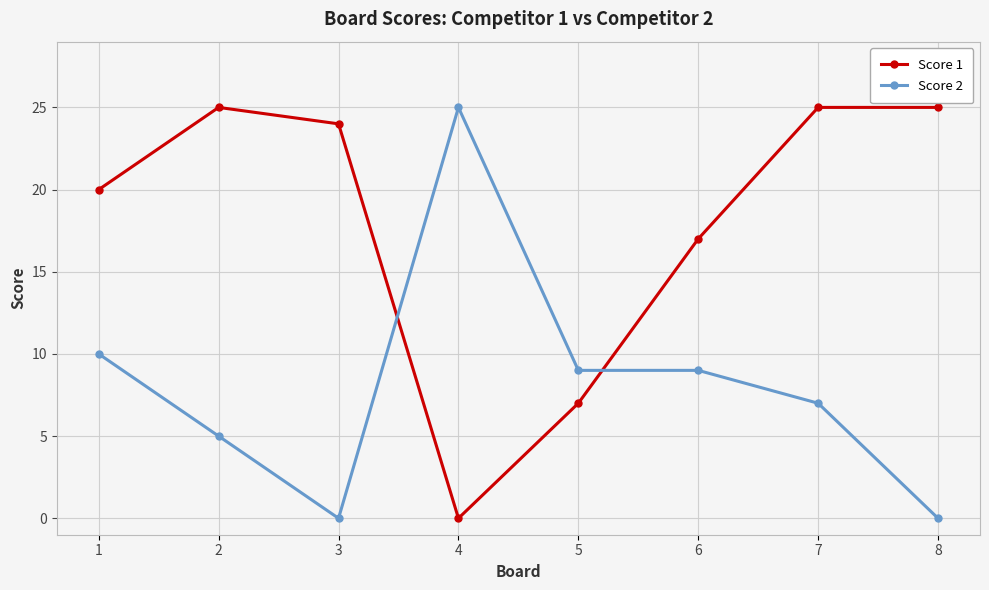

Between 1 and 3, which series saw the biggest shift?

Score 2